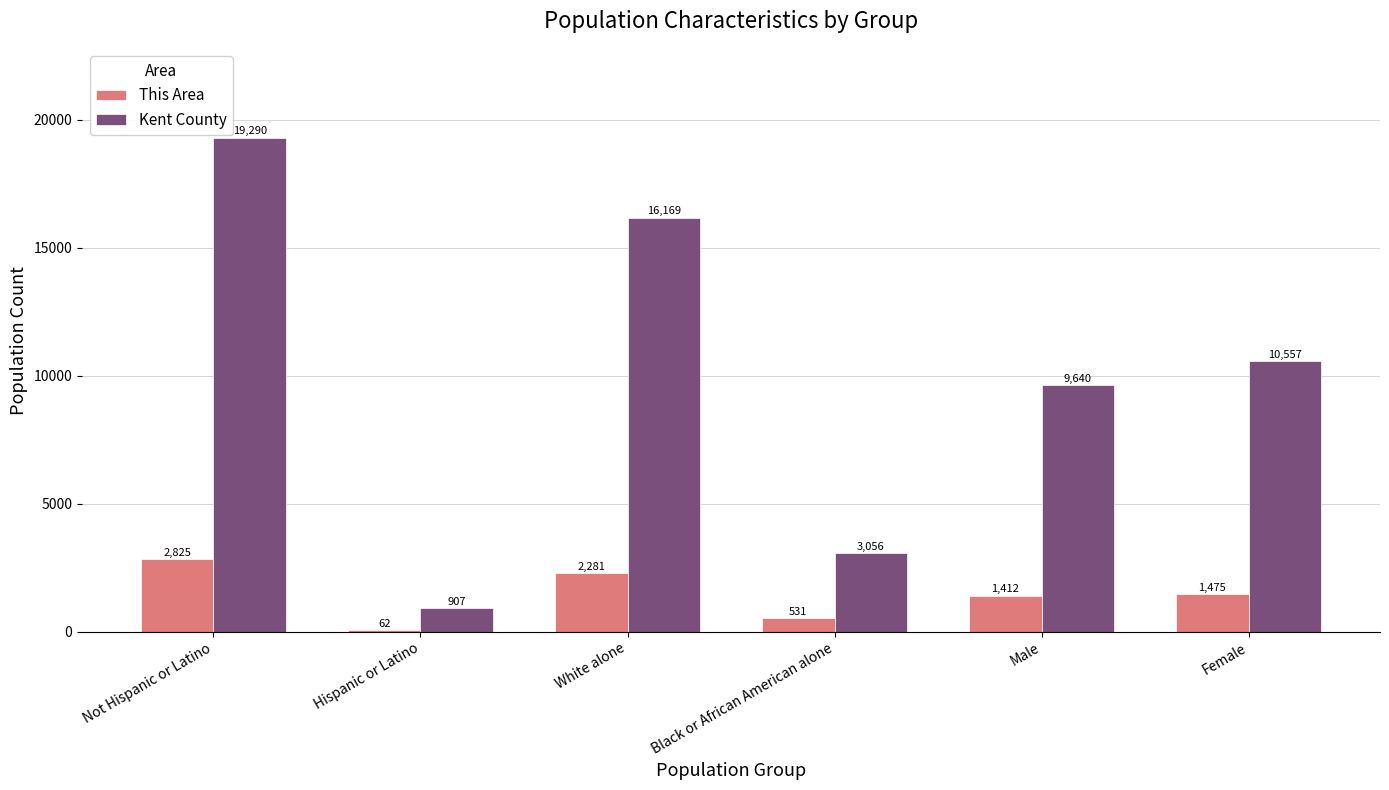

Reading right to left, list all the values displayed in this chart.

This Area: 1475	1412	531	2281	62	2825
Kent County: 10557	9640	3056	16169	907	19290